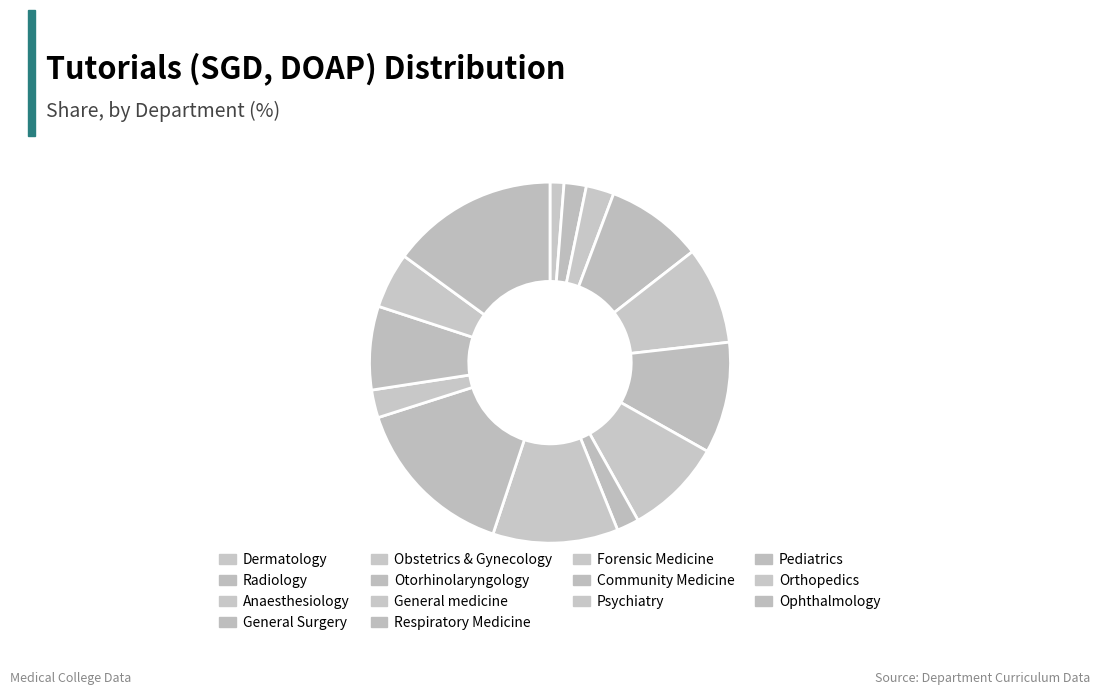

Count the number of slices in the pie.

14